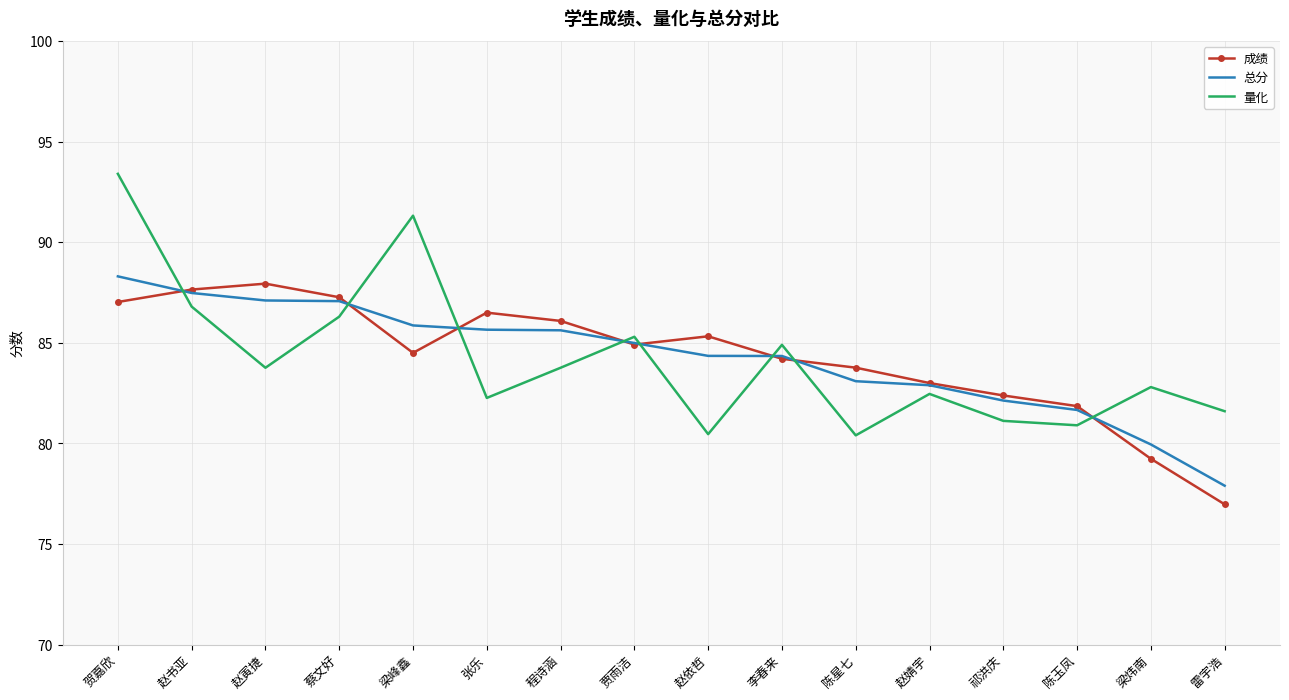

What is the maximum value for 总分?

88.3